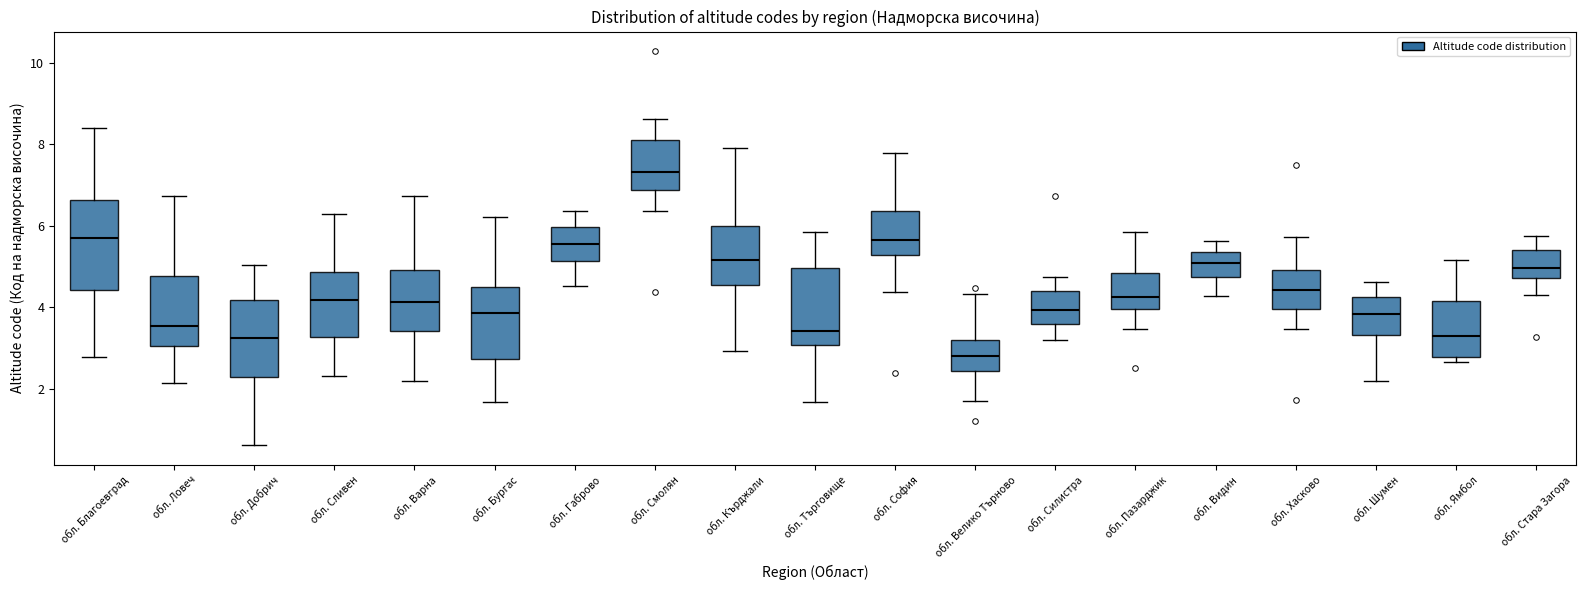

Where is the lower edge of the box for обл. Габрово on the y-axis? The values are not printed on the chart, so give them approximately, as read against the axis.

5.2